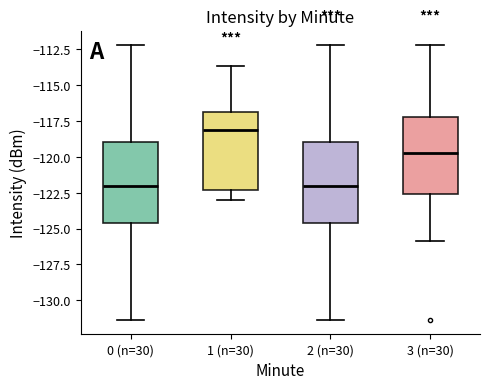

Where is the upper edge of the box for 3 (n=30) on the y-axis? The values are not printed on the chart, so give them approximately, as read against the axis.

-117.0